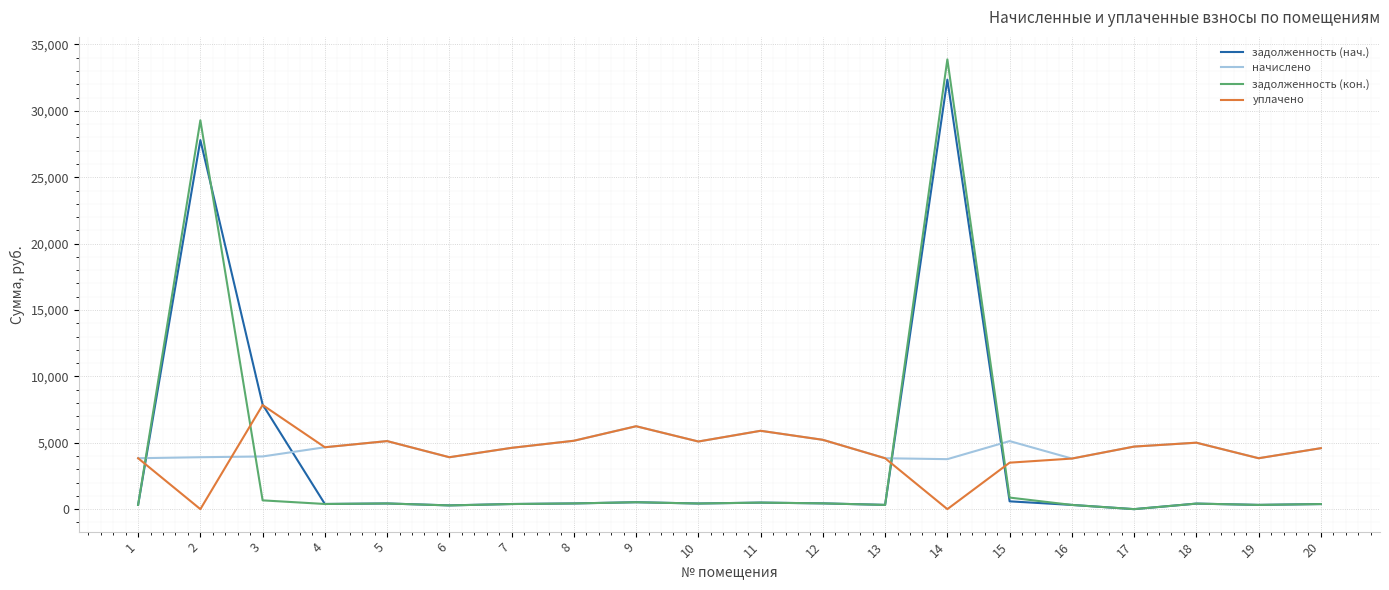

The value of задолженность (нач.) at 7 is 386.1. True or false?

True